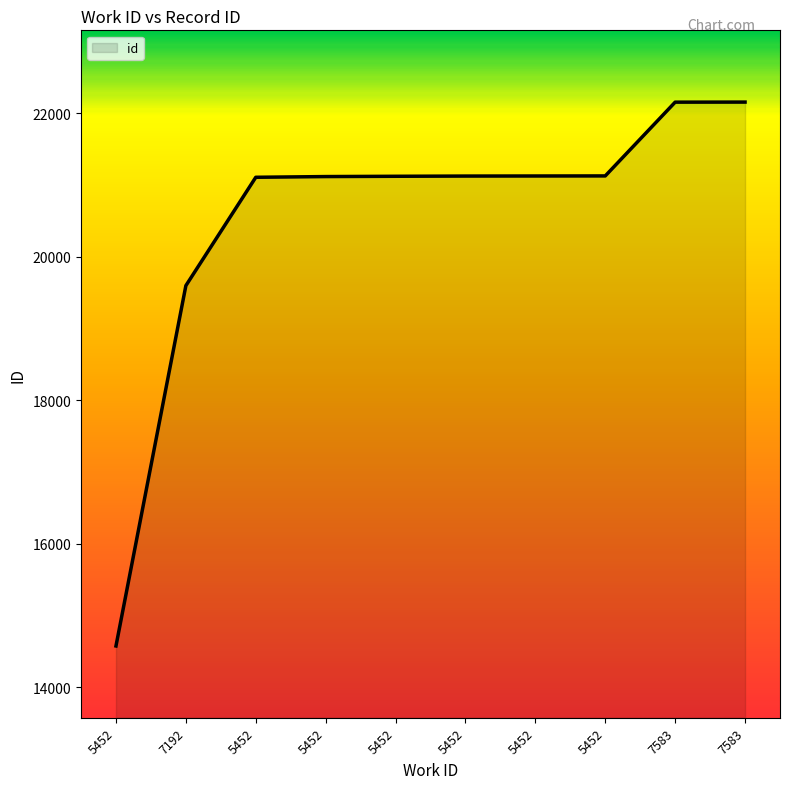

What is the sum of all values?

205191